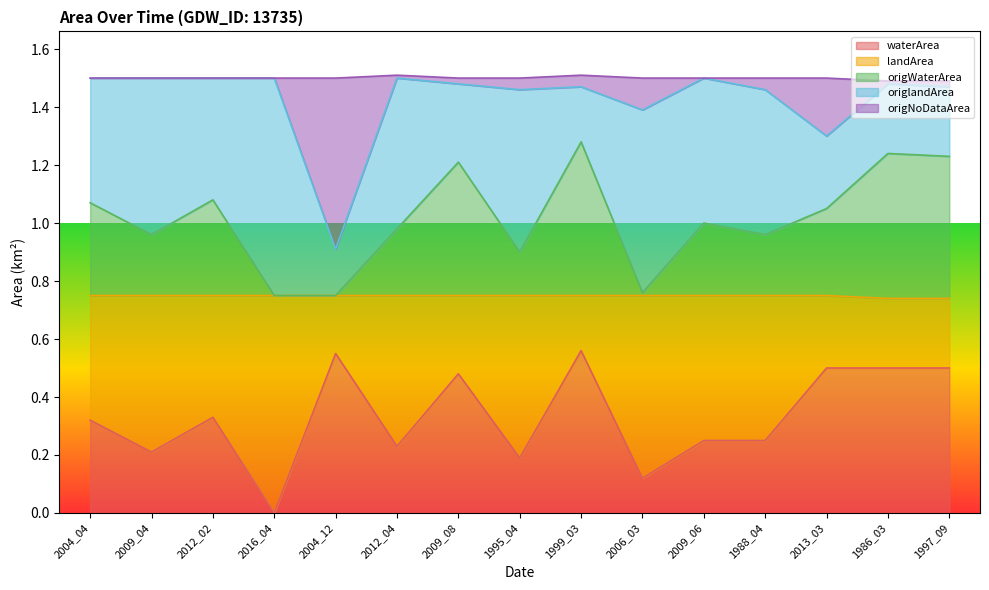

What is the sum of all waterArea values?

5.0